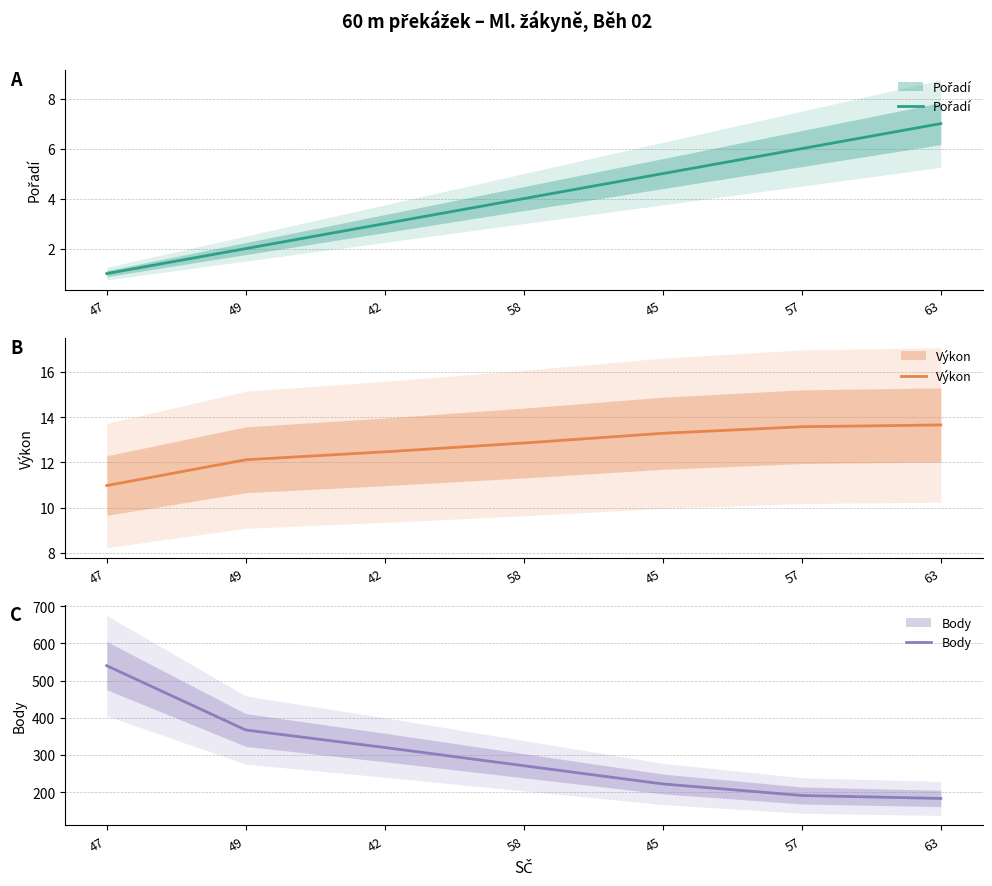

What are all the series names shown in the legend?

Pořadí, Výkon, Body